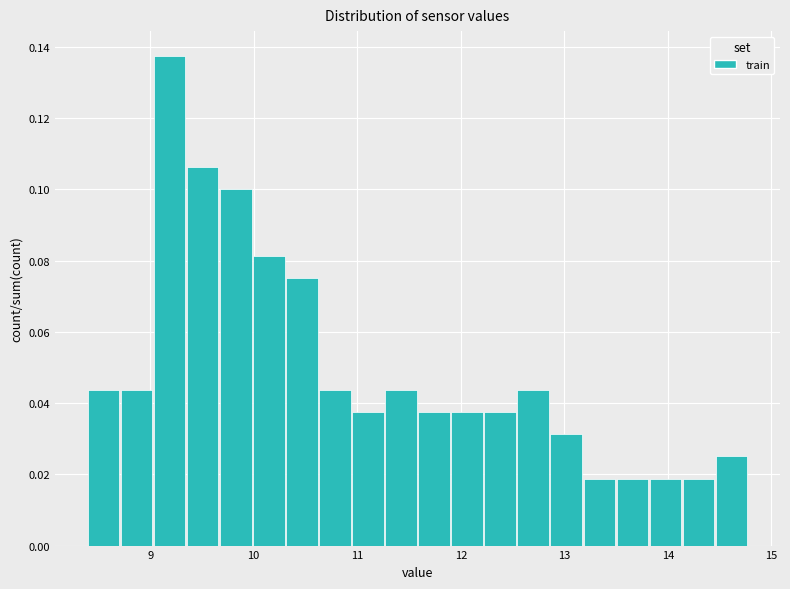

Around what value on the x-axis is the tallest bar? Give the approximate position of its centre, as read against the axis.

9.2